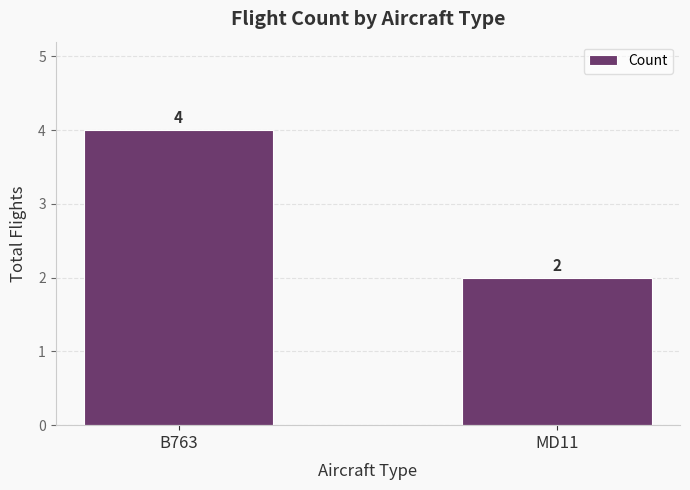

Is it true that the value at B763 is 4?

True